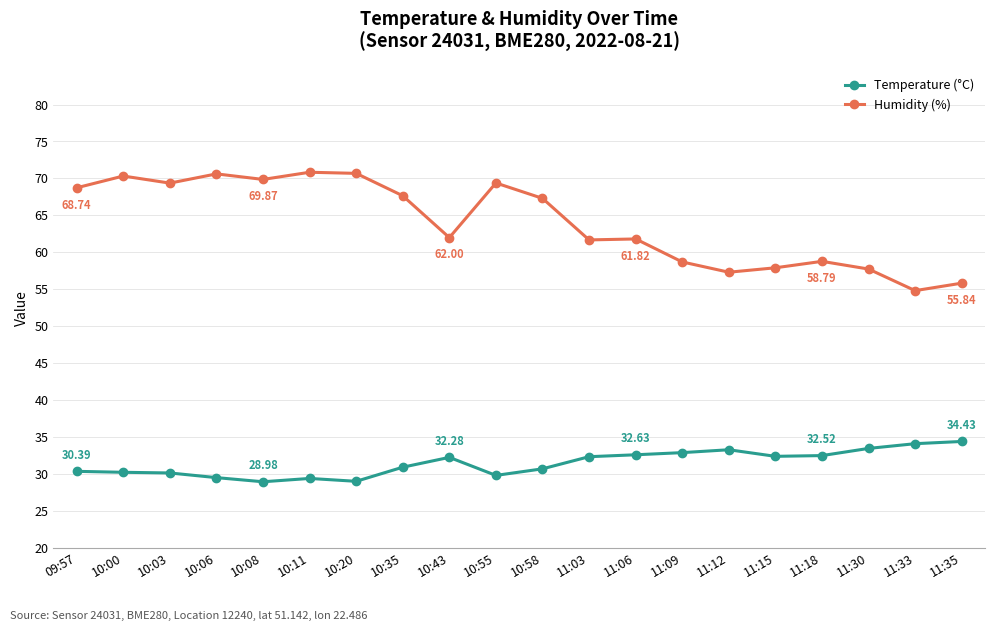

True or false: Humidity (%) and Temperature (°C) intersect in this chart.

False